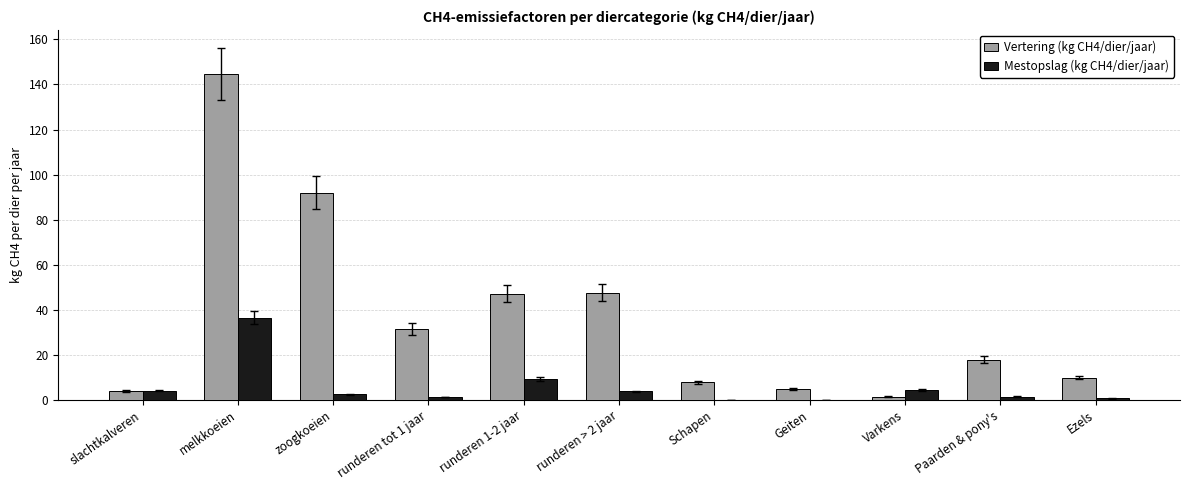

The value of Mestopslag (kg CH4/dier/jaar) at slachtkalveren is 4.2. True or false?

True